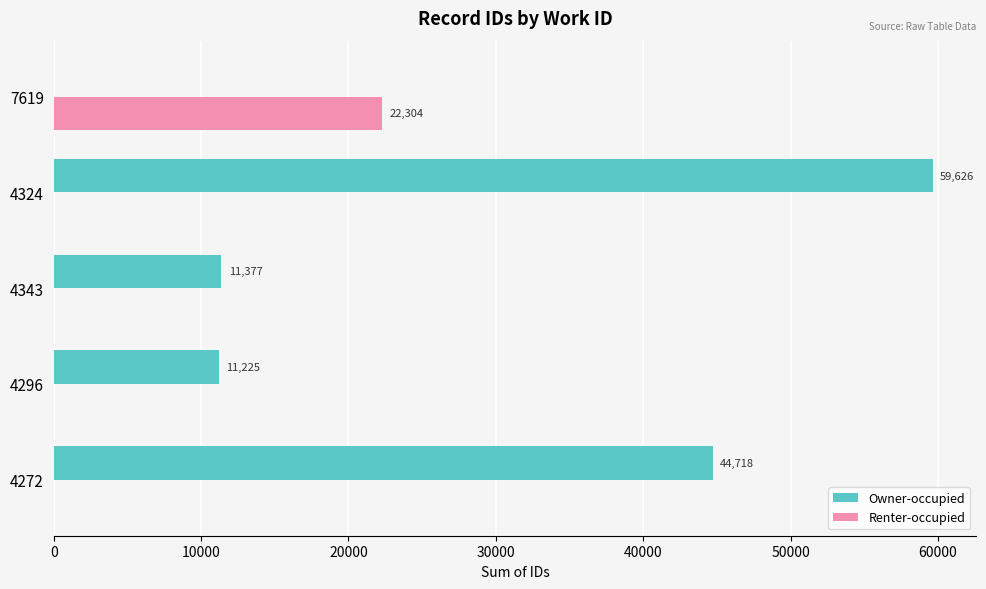

The Owner-occupied series shows 79566 at 4324. True or false?

False